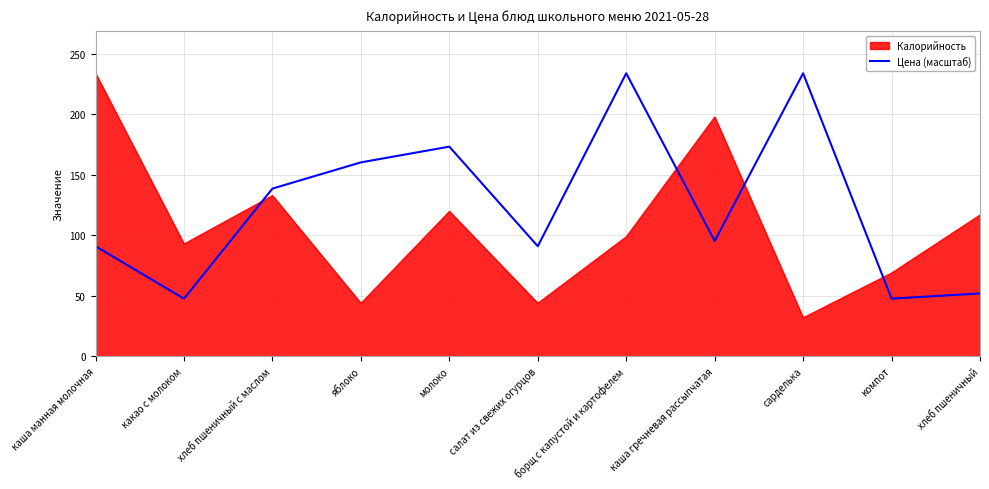

What value does the Цена (масштаб) series have at молоко?

173.3